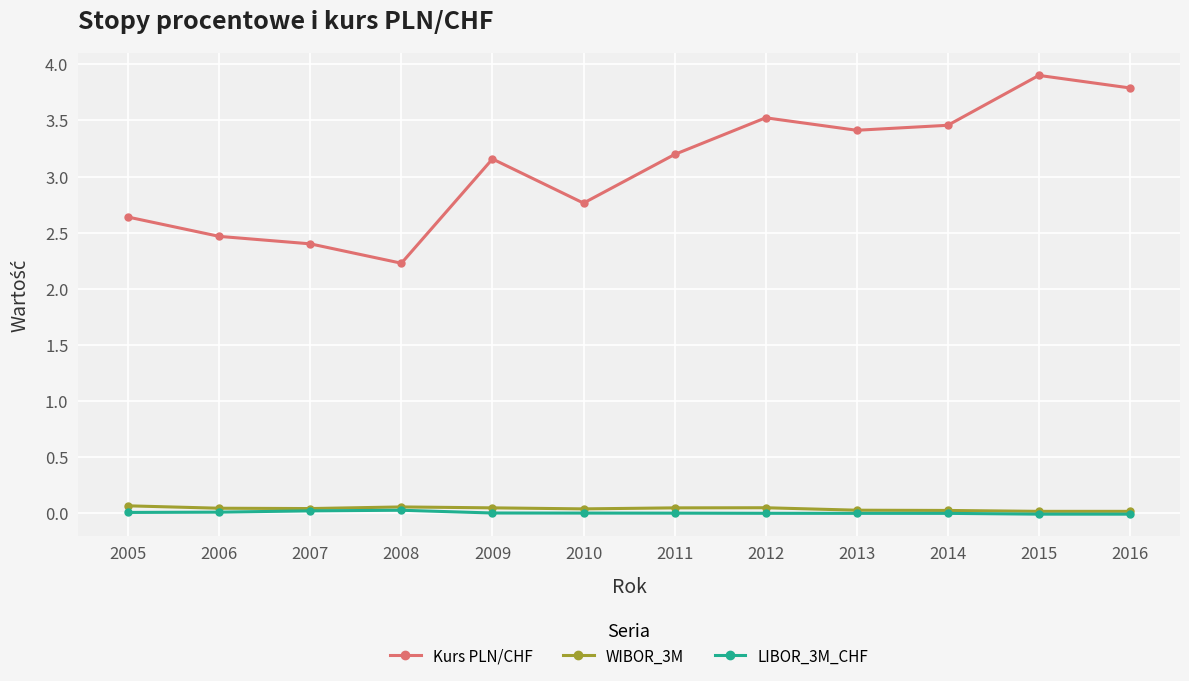

At which label does Kurs PLN/CHF first exceed 3?

2009